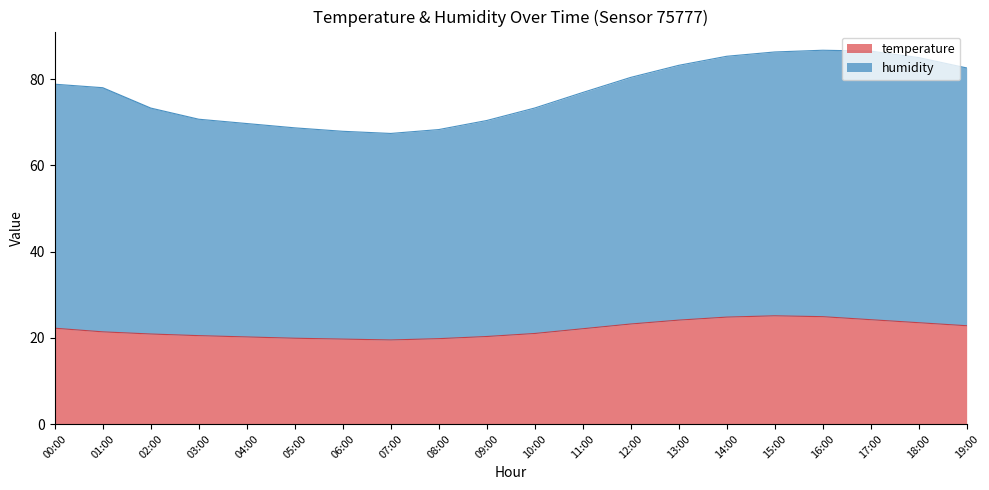

Between 06:00 and 18:00, which series saw the biggest shift?

humidity